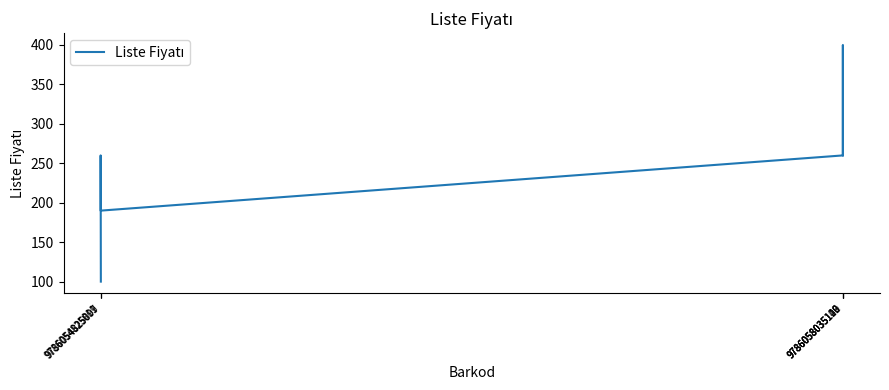

Which has a higher value, 9786058035126 or 9786054825899?

9786058035126